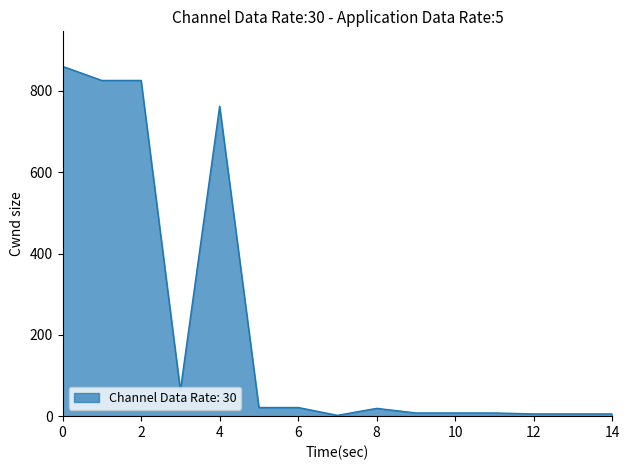

What is the difference between the maximum and minimum values?

858.5